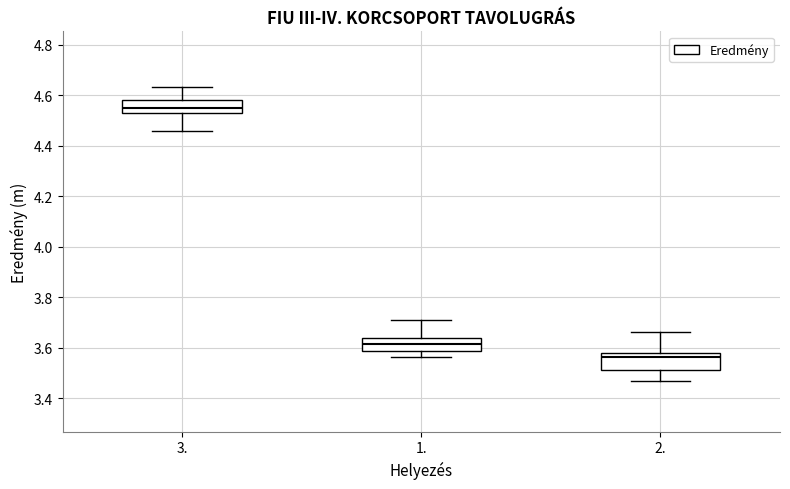

Which box has the highest median line?

3.